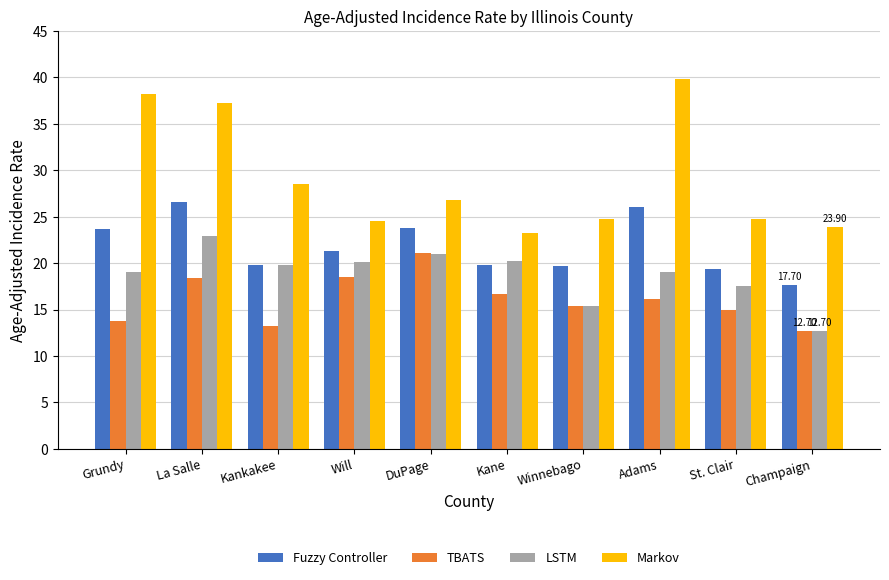

Is it true that LSTM equals 36.1 at Will?

False